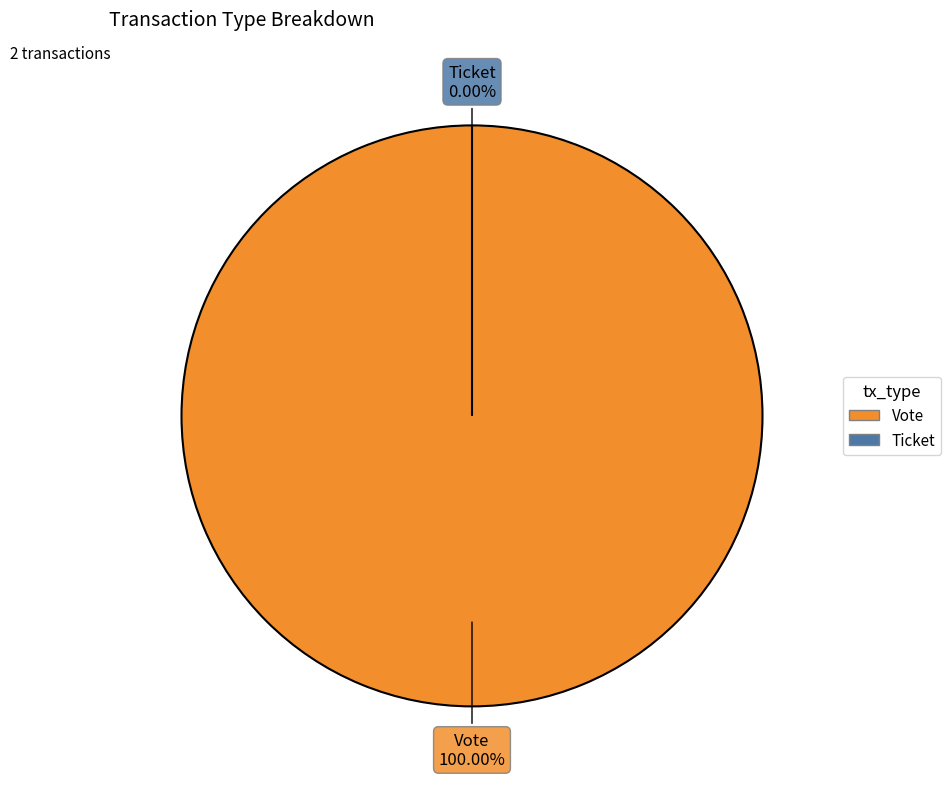

Which category has the smallest portion of the pie?

Ticket